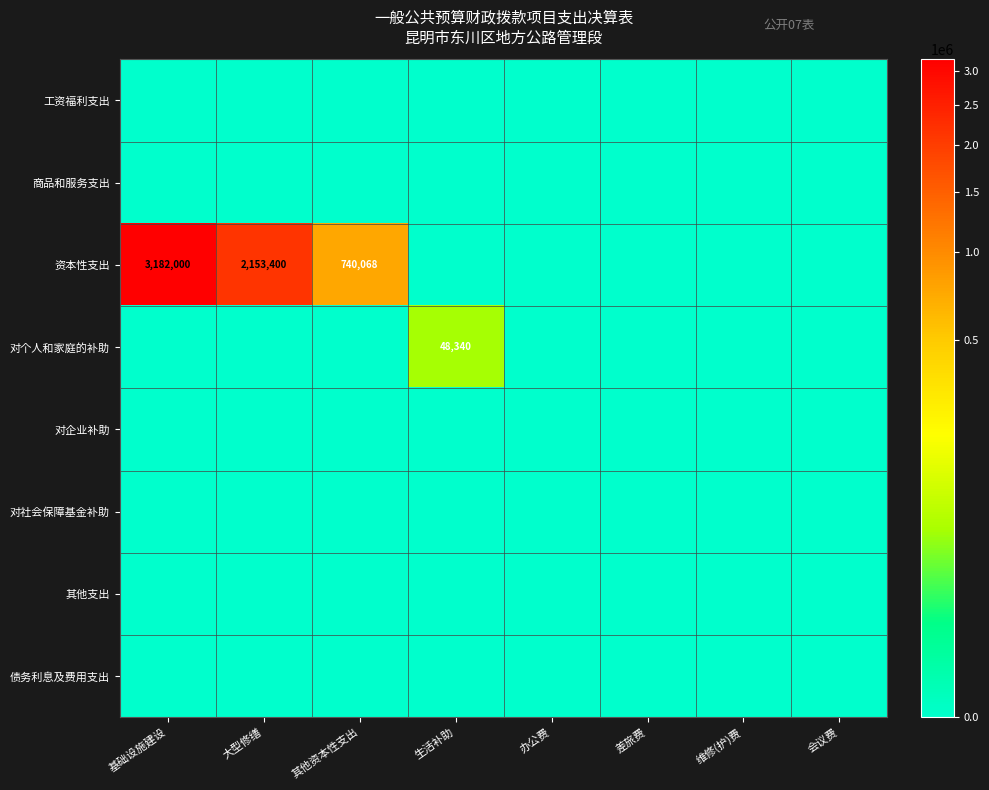

Rank the categories by 对个人和家庭的补助 value from lowest to highest.

基础设施建设, 大型修缮, 其他资本性支出, 办公费, 差旅费, 维修(护)费, 会议费, 生活补助